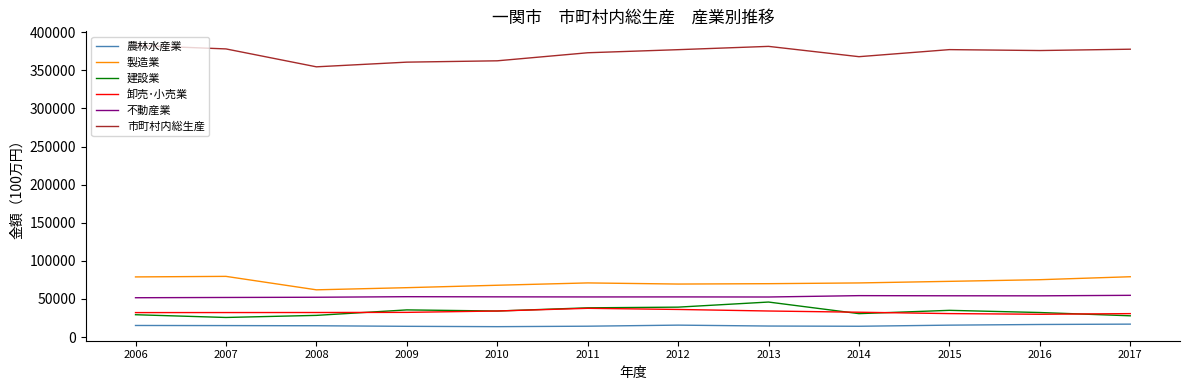

Is it true that 卸売･小売業 equals 15451 at 2007?

False